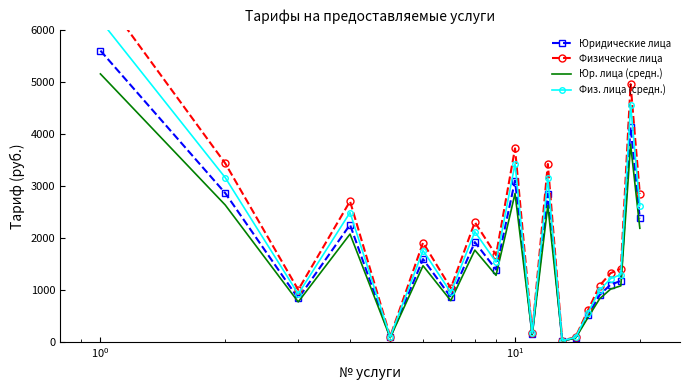

What is the highest value of the Юр. лица (средн.) series?

5152.0